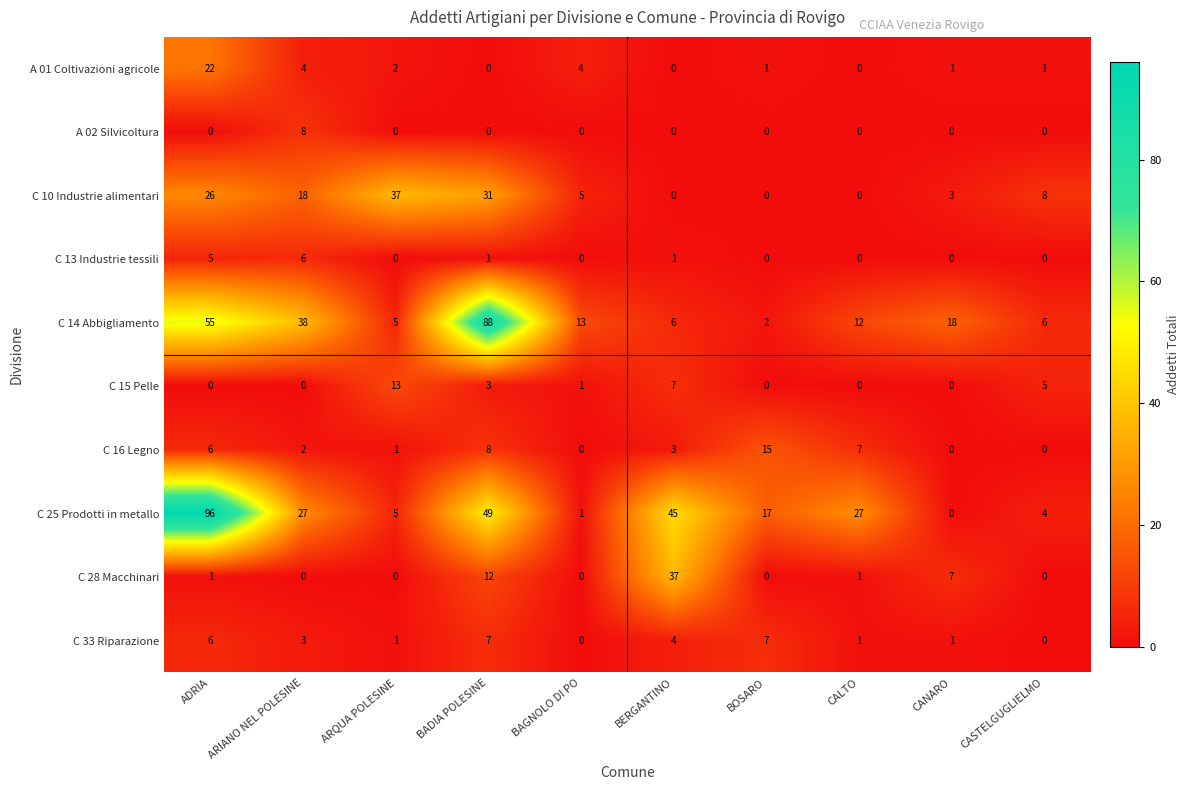

What is the greatest value displayed?

96